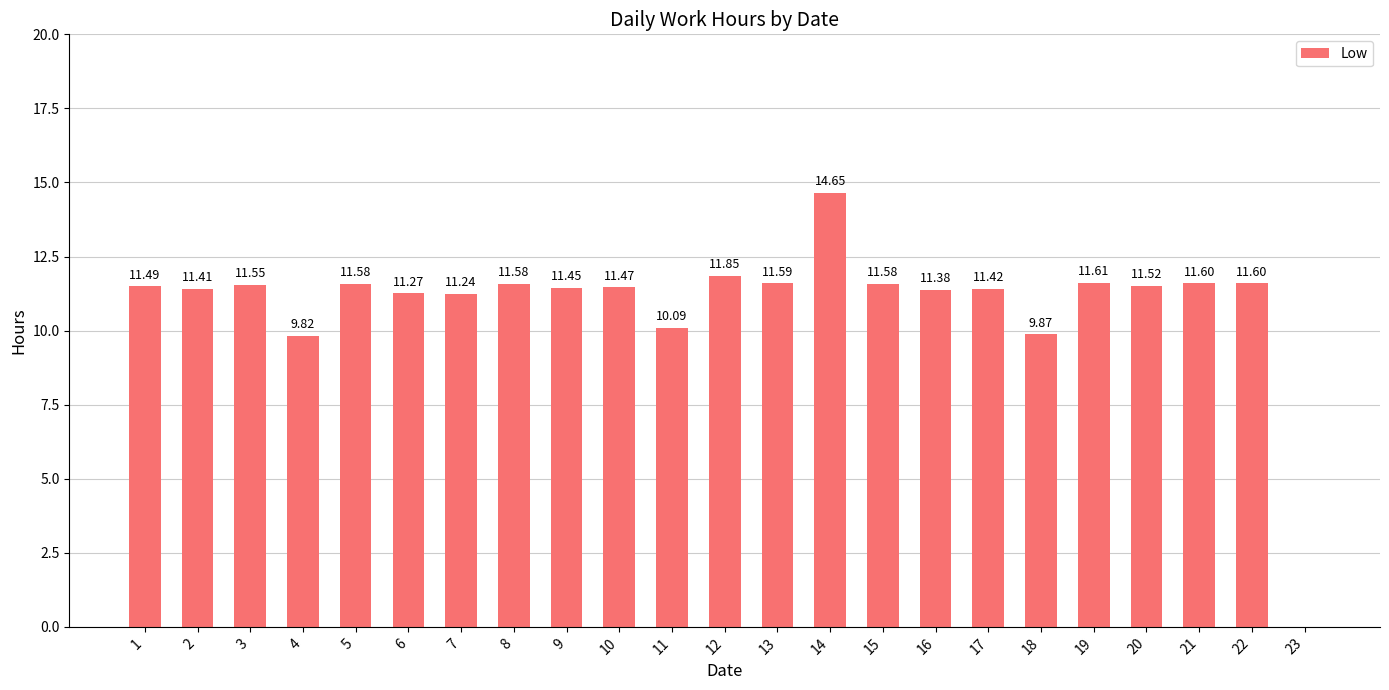

Which label corresponds to the largest value in the chart?

14